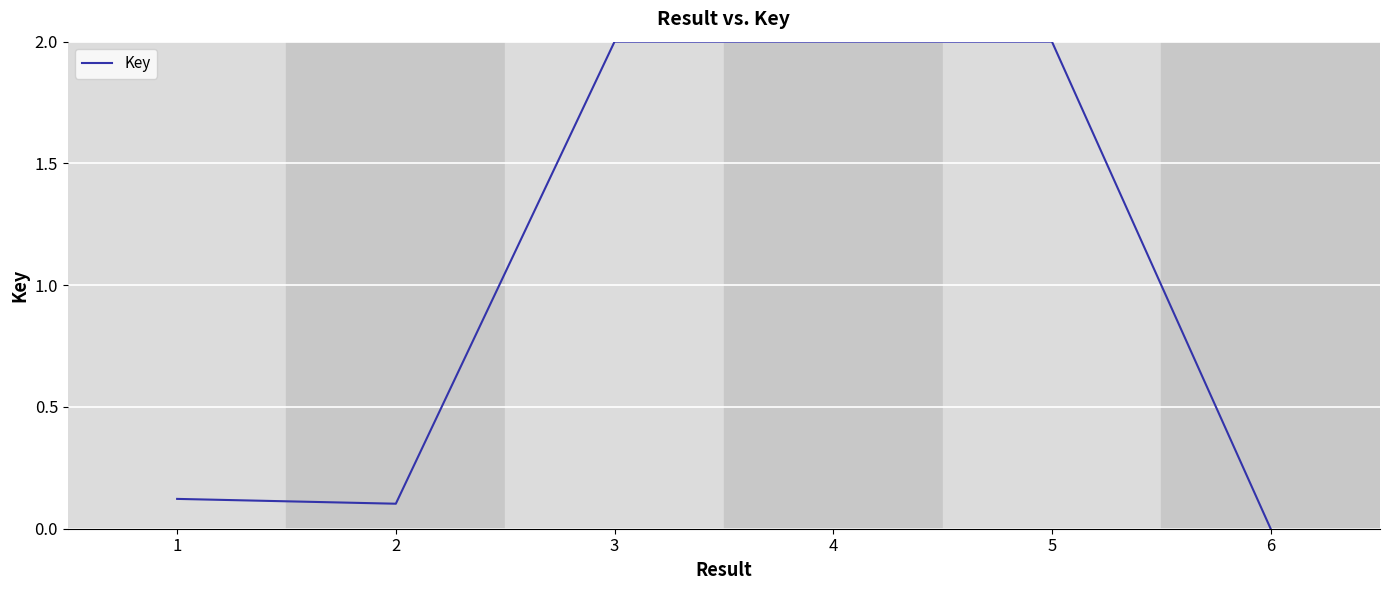

What is the average value?

1.0